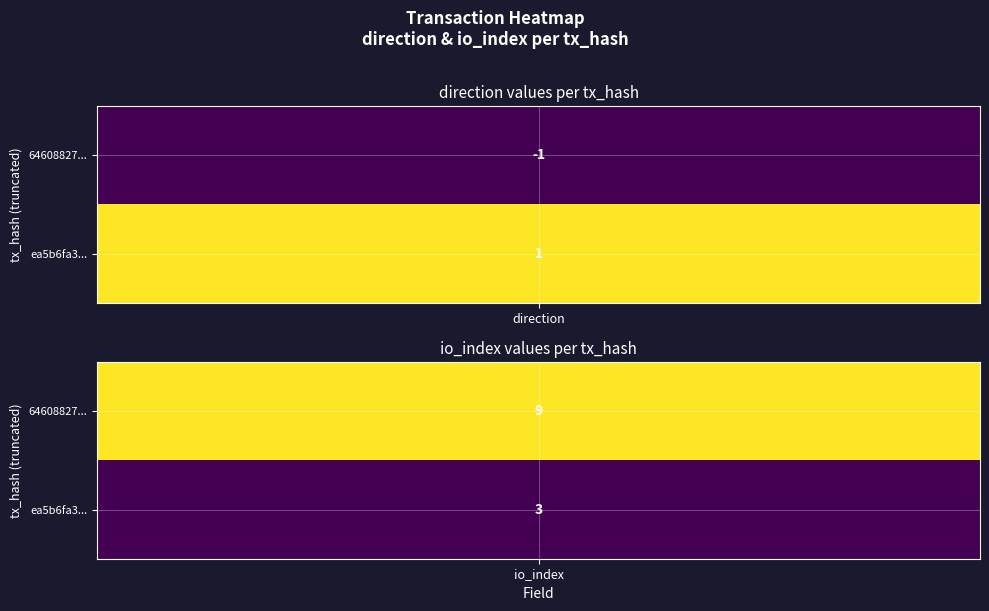

Rank the series by their average value, from highest to lowest.

64608827b7f51cc67956f1290af504a3f9c67f1, ea5b6fa3d837dd7f32f2ce8851337895ec7e646